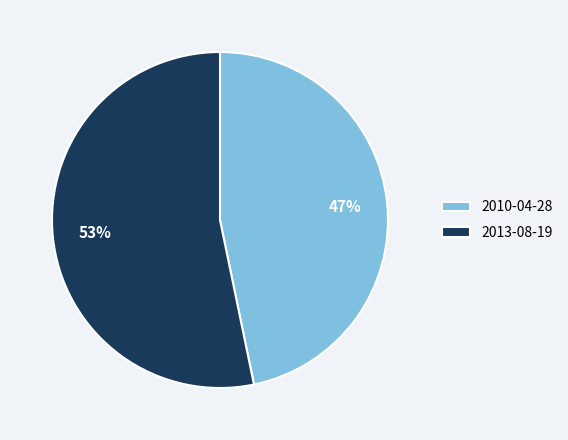

Do 2010-04-28 and 2013-08-19 together represent more than half of the pie?

Yes